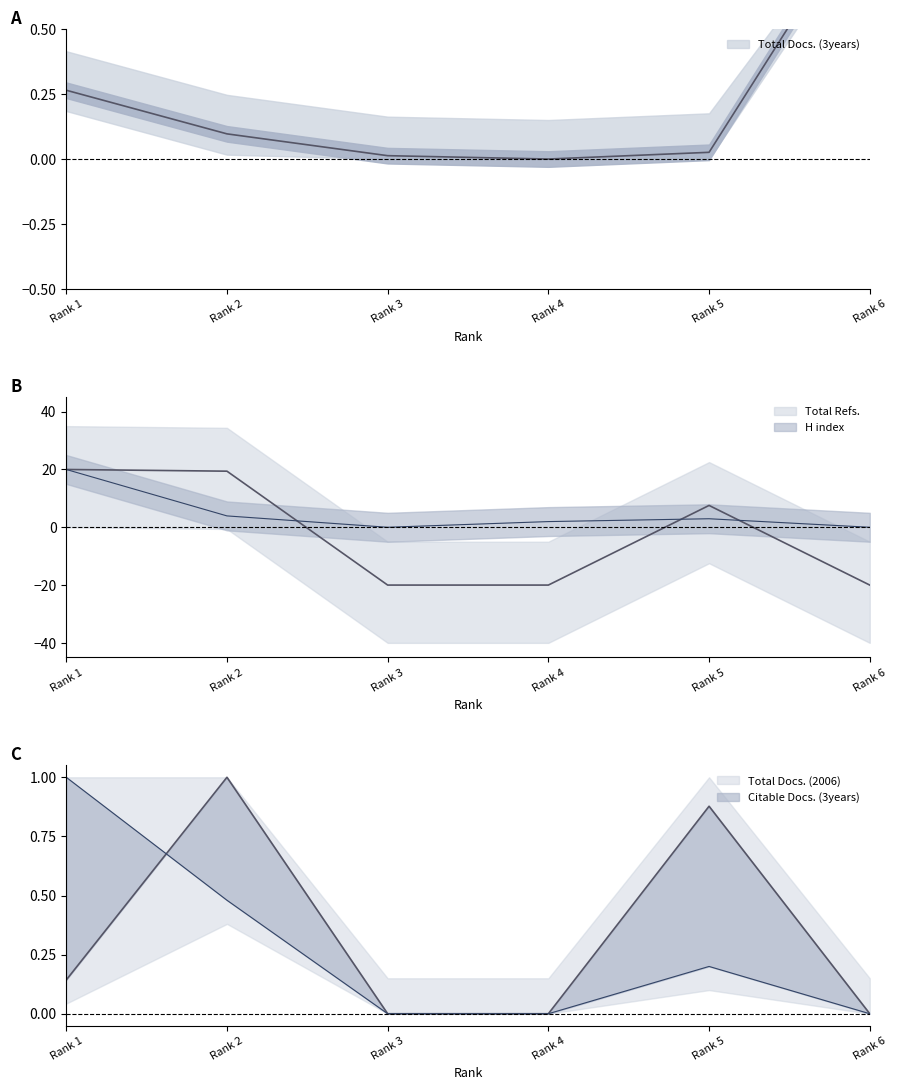

Is this an area chart (filled region under the line)?

No